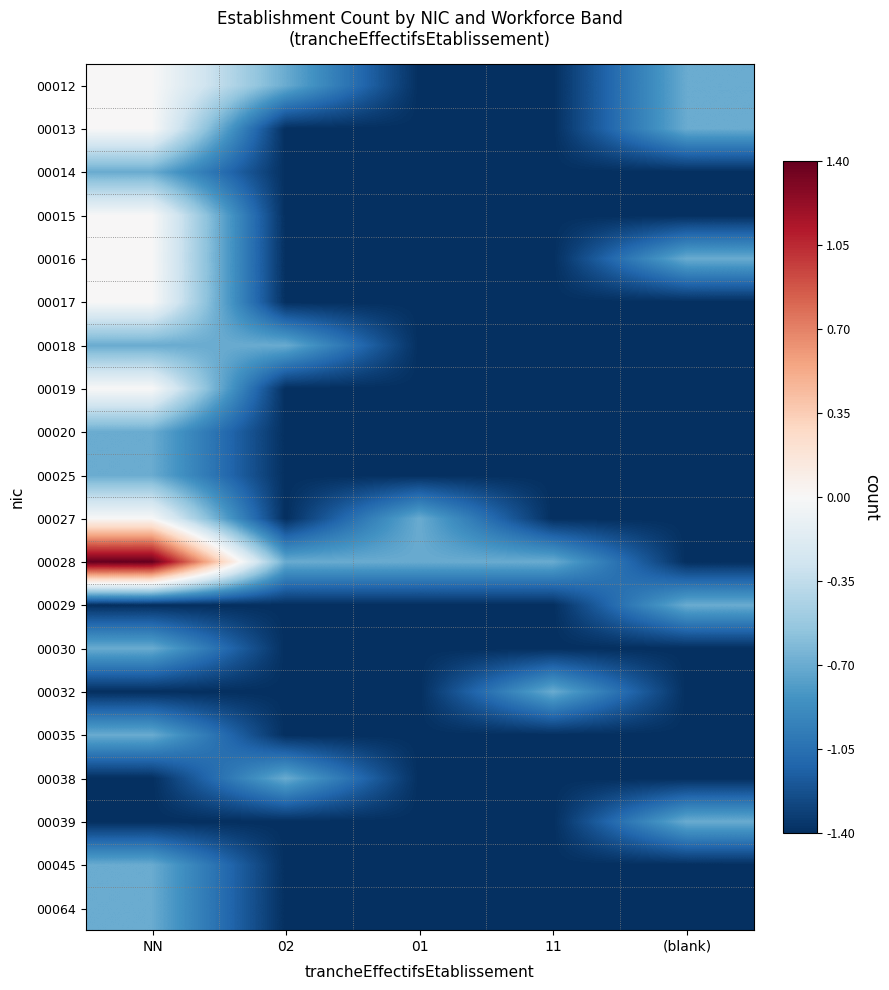

Count the number of data series in this chart.

20